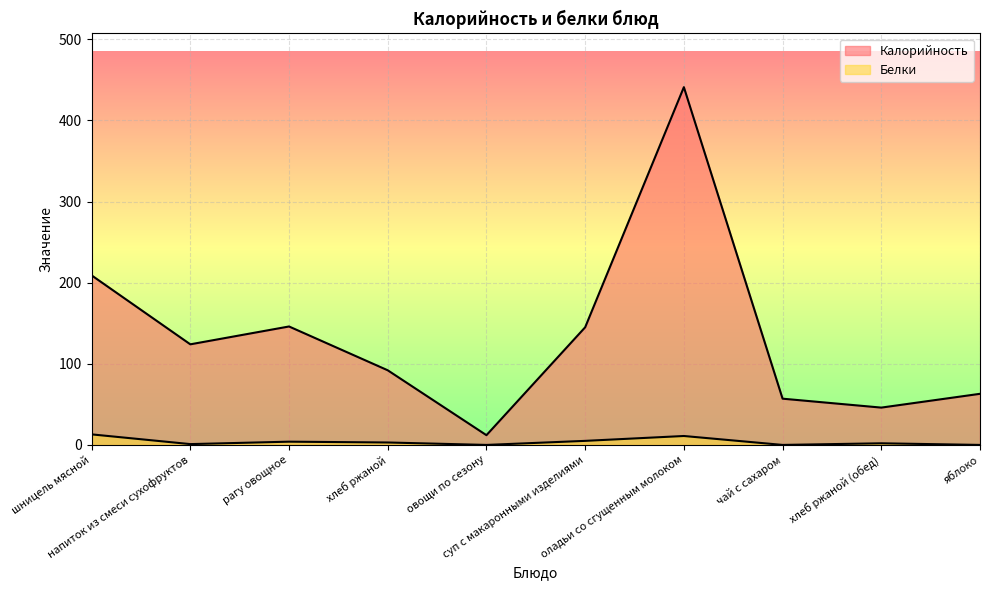

At which category does Белки reach its first local peak?

рагу овощное